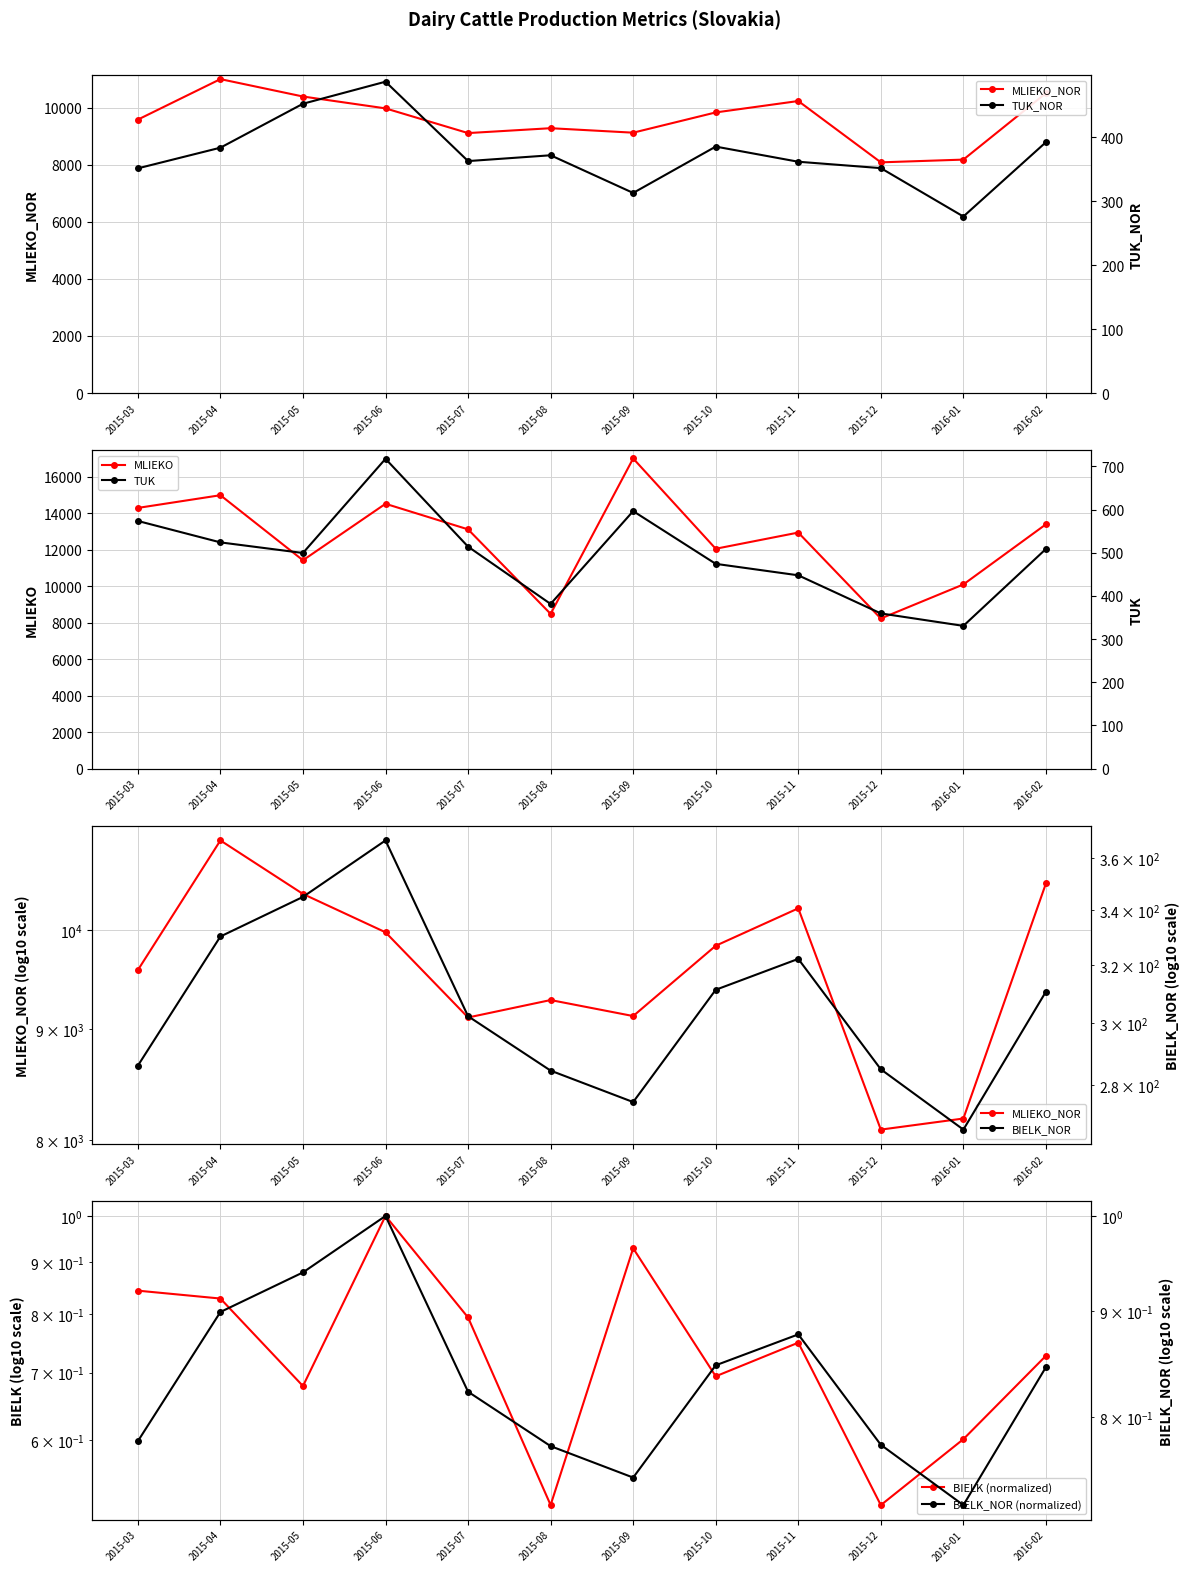

Reading left to right, what are all the values shown in this chart?

MLIEKO_NOR: 9586.0	11006.0	10396.0	9980.0	9114.0	9285.0	9128.0	9838.0	10238.0	8088.0	8184.0	10513.0
TUK_NOR: 351.3	383.6	452.3	486.8	362.7	371.7	312.9	385.3	361.6	351.6	276.0	392.2
BIELK_NOR: 286.2	330.2	345.0	367.3	302.3	284.6	274.9	311.3	322.1	285.0	266.6	310.6
MLIEKO: 14298.0	14995.0	11426.0	14525.0	13122.0	8485.0	17011.0	12058.0	12946.0	8232.0	10100.0	13399.0
TUK: 573.7	524.0	499.5	717.7	514.1	381.4	596.5	474.3	447.8	359.4	330.6	508.8
BIELK: 0.8	0.8	0.7	1.0	0.8	0.5	0.9	0.7	0.7	0.5	0.6	0.7